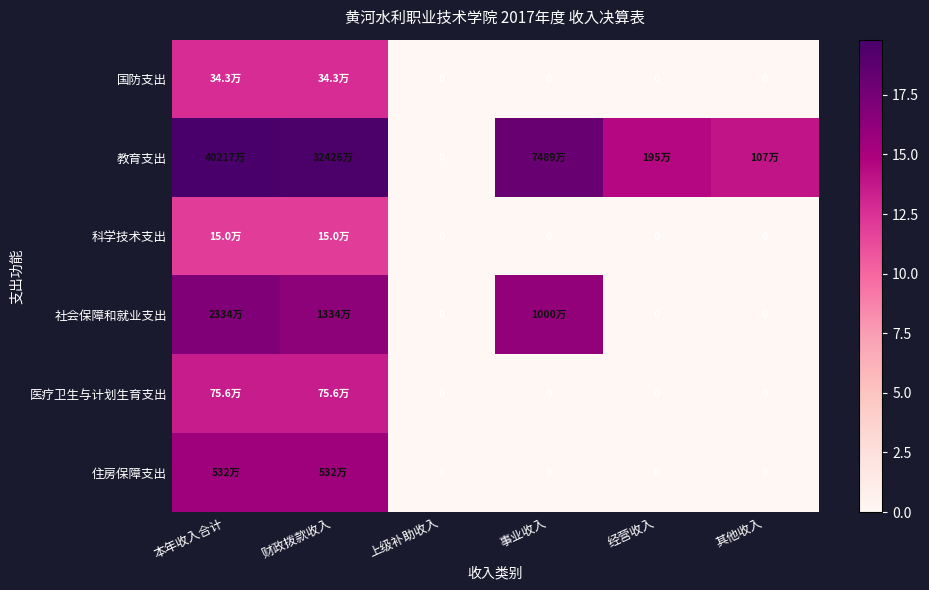

How many data points in 社会保障和就业支出 are above 16?

3